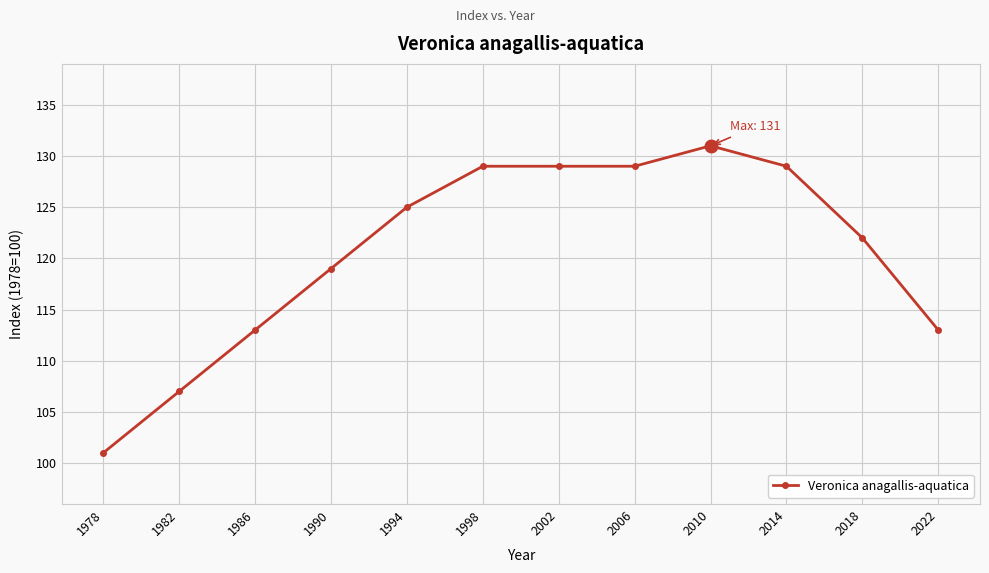

Which has a higher value, 2010 or 2006?

2010